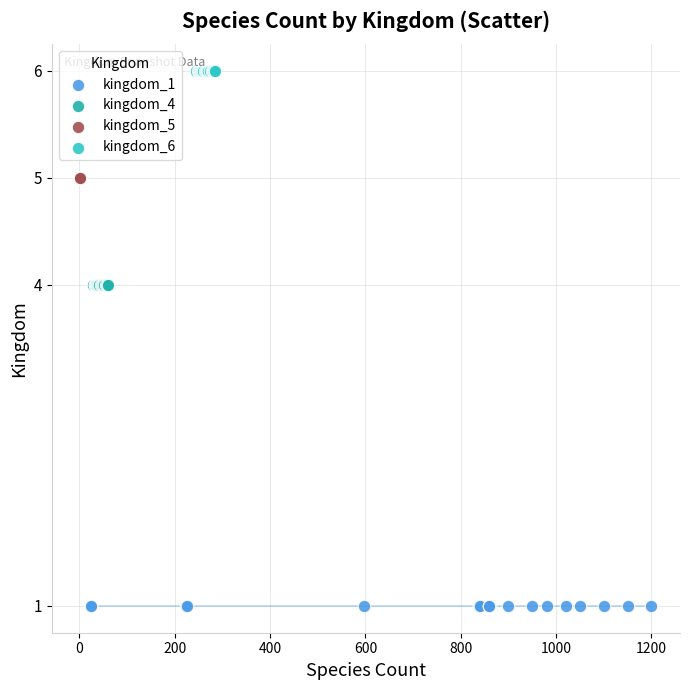

Which series contains the highest Y value?

kingdom_6